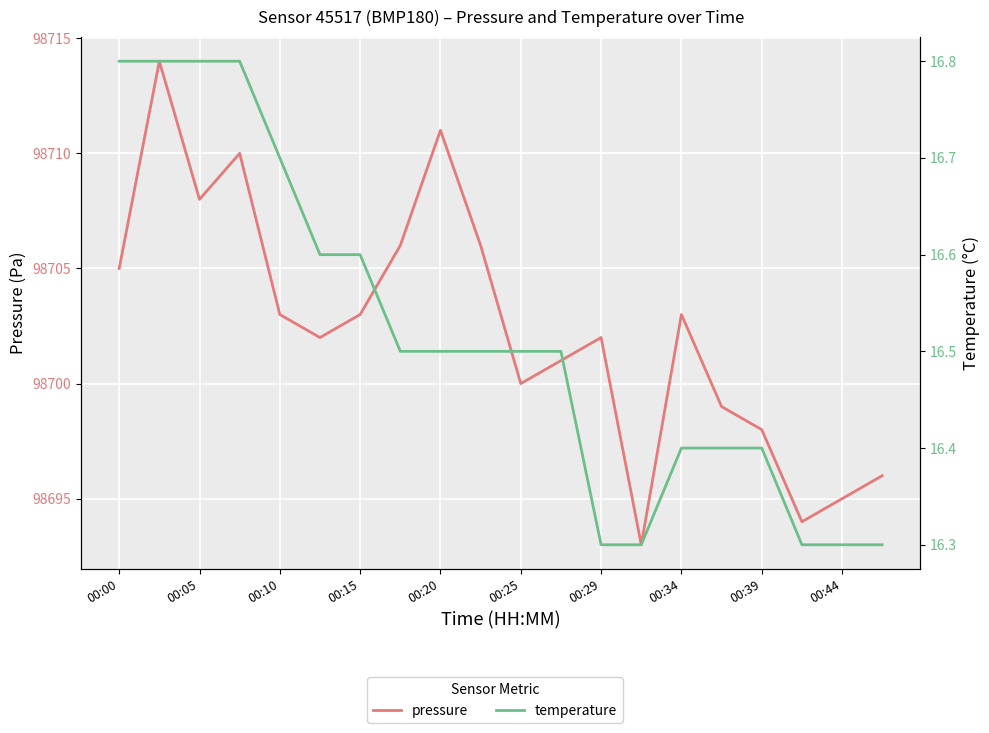

How many values in the pressure series are below 98703?

10